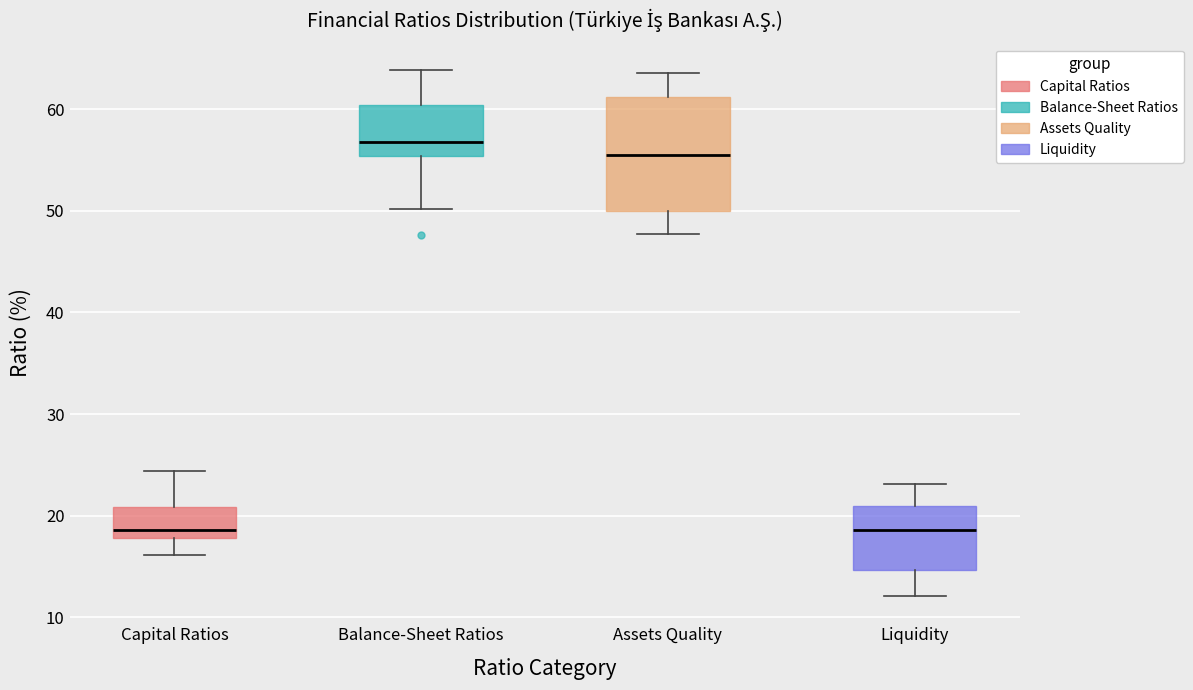

Reading left to right, read every box against the y-axis: the position of its median line, the range the box covers, and the ends of its whiskers. The values are not printed on the chart, so give them approximately, as read against the axis.

Capital Ratios: median 19, box 18 to 21, whiskers 16 to 24
Balance-Sheet Ratios: median 57, box 55 to 60, whiskers 50 to 64
Assets Quality: median 55, box 50 to 61, whiskers 48 to 64
Liquidity: median 19, box 15 to 21, whiskers 12 to 23